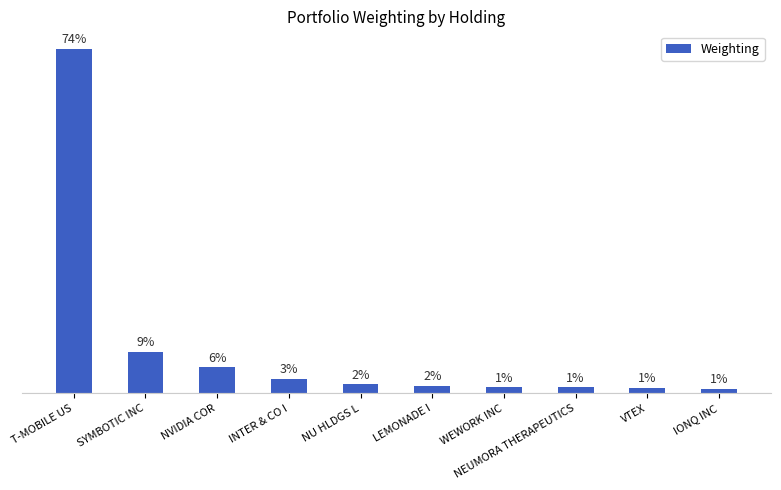

At which label is the value closest to 36?

SYMBOTIC INC